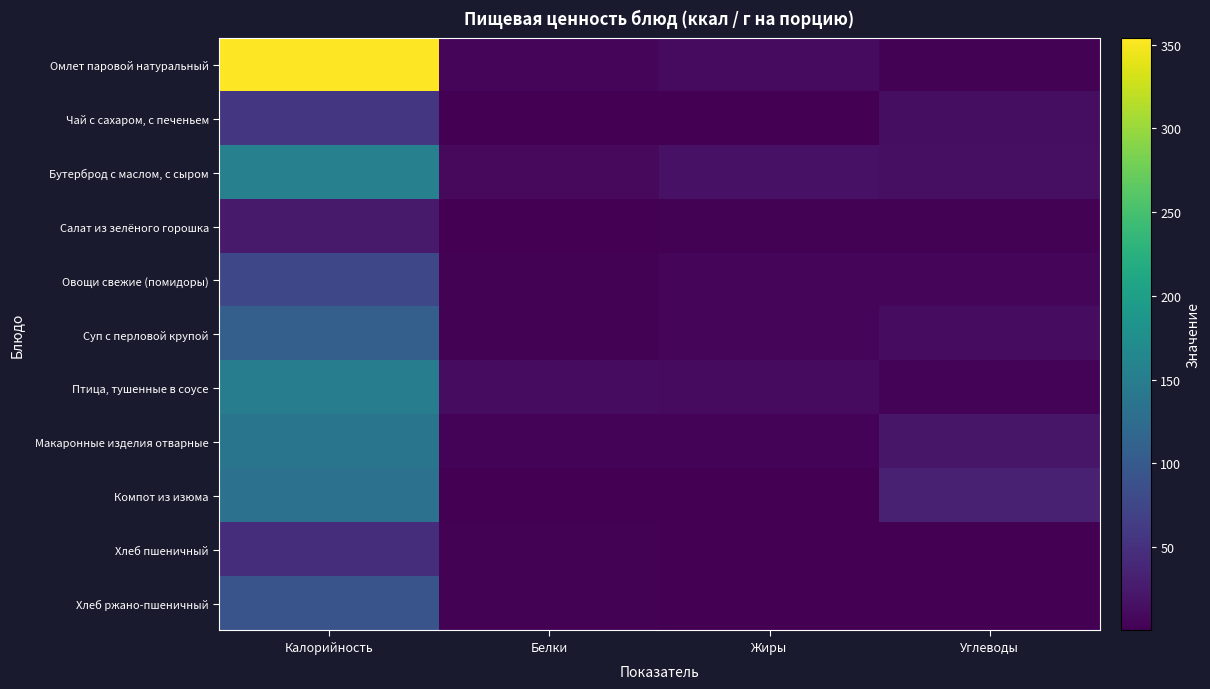

Reading right to left, transcribe all the data shown in this chart.

Омлет паровой натуральный: Углеводы=1.5	Жиры=9.9	Белки=5.7	Калорийность=354.0
Чай с сахаром, с печеньем: Углеводы=13.6	Жиры=0.1	Белки=0.1	Калорийность=56.0
Бутерброд с маслом, с сыром: Углеводы=14.8	Жиры=17.0	Белки=9.0	Калорийность=154.0
Салат из зелёного горошка: Углеводы=2.0	Жиры=1.6	Белки=0.9	Калорийность=26.1
Овощи свежие (помидоры): Углеводы=6.8	Жиры=4.9	Белки=1.7	Калорийность=76.6
Суп с перловой крупой: Углеводы=12.0	Жиры=5.1	Белки=2.0	Калорийность=107.2
Птица, тушенные в соусе: Углеводы=2.9	Жиры=10.1	Белки=11.8	Калорийность=150.0
Макаронные изделия отварные: Углеводы=21.3	Жиры=4.0	Белки=3.8	Калорийность=137.0
Компот из изюма: Углеводы=32.0	Жиры=0.1	Белки=0.7	Калорийность=132.8
Хлеб пшеничный: Углеводы=0.4	Жиры=0.2	Белки=1.6	Калорийность=46.8
Хлеб ржано-пшеничный: Углеводы=1.0	Жиры=0.4	Белки=2.2	Калорийность=92.0